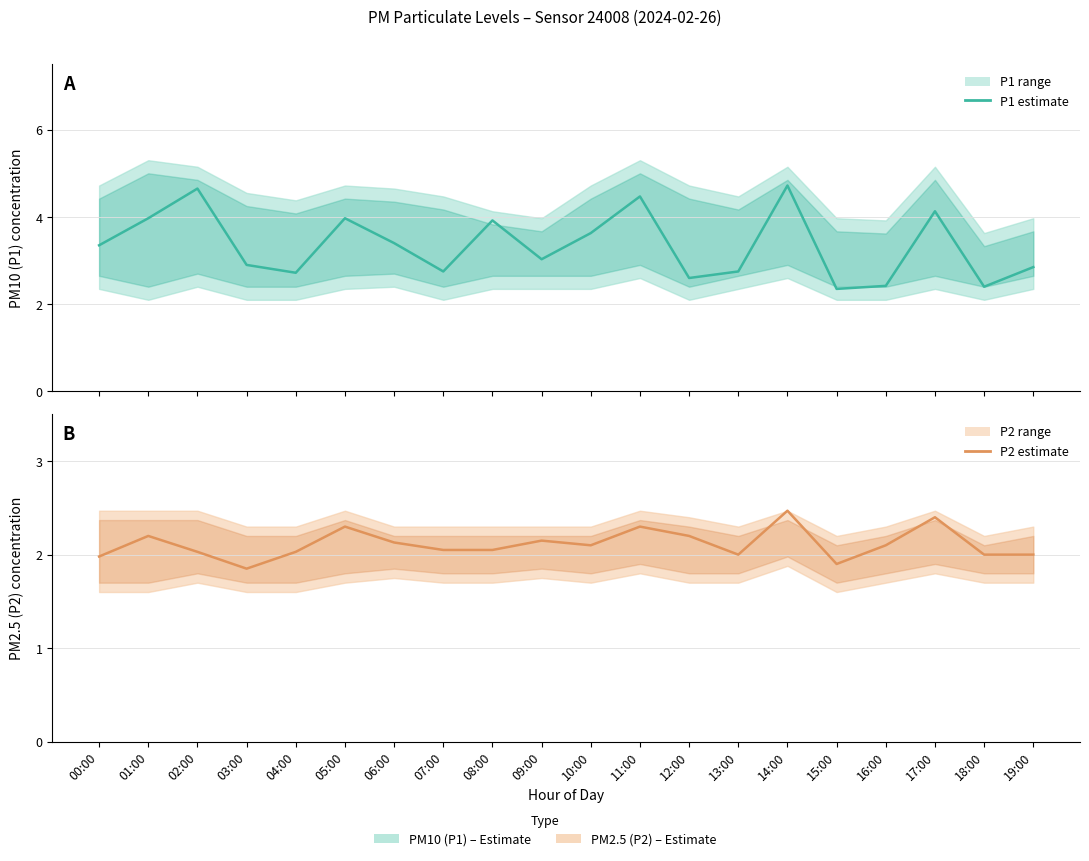

Reading left to right, transcribe all the data shown in this chart.

P1 estimate: 00:00=3.4	01:00=4.0	02:00=4.7	03:00=2.9	04:00=2.7	05:00=4.0	06:00=3.4	07:00=2.8	08:00=3.9	09:00=3.0	10:00=3.6	11:00=4.5	12:00=2.6	13:00=2.8	14:00=4.7	15:00=2.4	16:00=2.4	17:00=4.1	18:00=2.4	19:00=2.9
P2 estimate: 00:00=2.0	01:00=2.2	02:00=2.0	03:00=1.9	04:00=2.0	05:00=2.3	06:00=2.1	07:00=2.0	08:00=2.0	09:00=2.1	10:00=2.1	11:00=2.3	12:00=2.2	13:00=2.0	14:00=2.5	15:00=1.9	16:00=2.1	17:00=2.4	18:00=2.0	19:00=2.0